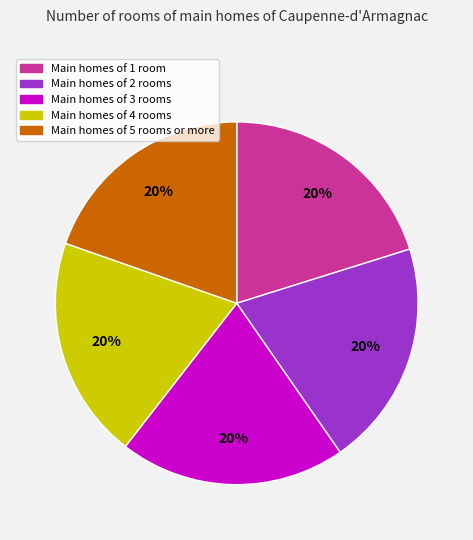

To the nearest percent, what is the average slice percentage?

20%